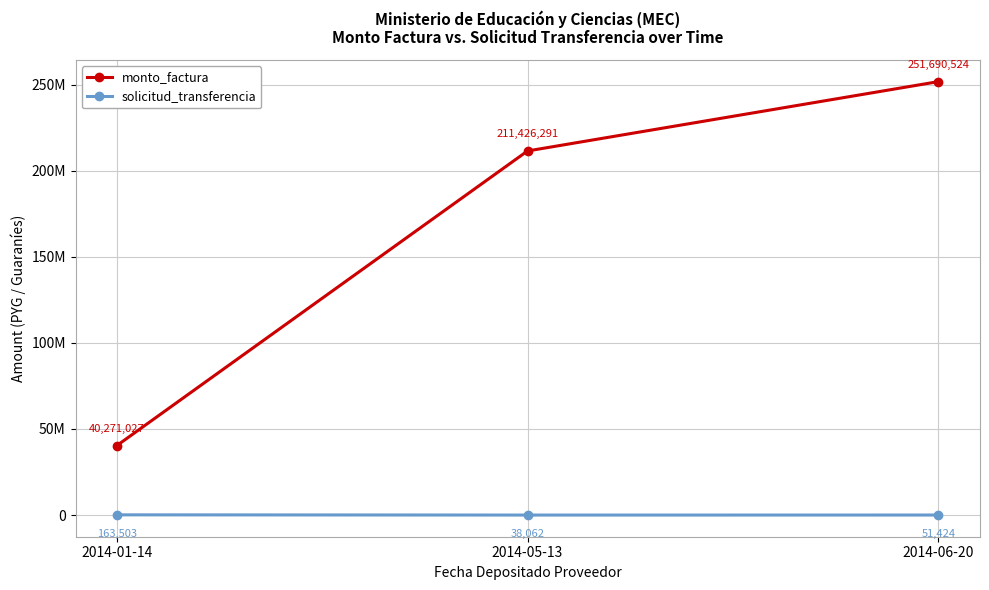

What is the difference between the solicitud_transferencia values at 2014-01-14 and 2014-06-20?

112079